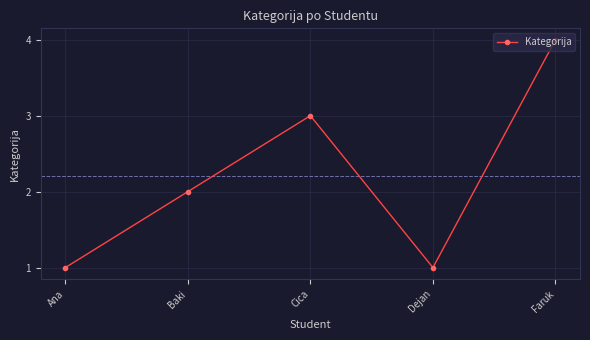

Reading right to left, transcribe all the data shown in this chart.

Faruk=4	Dejan=1	Cica=3	Baki=2	Ana=1